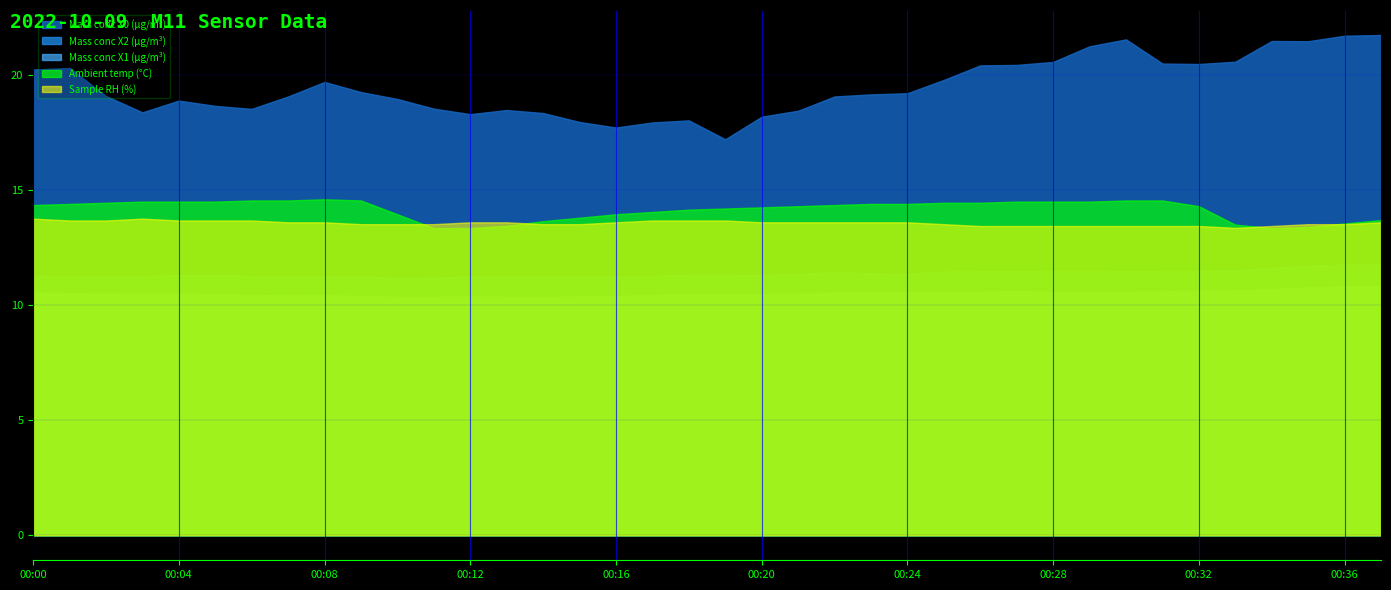

Which series has the widest spread of values?

Mass conc X0 (μg/m³)